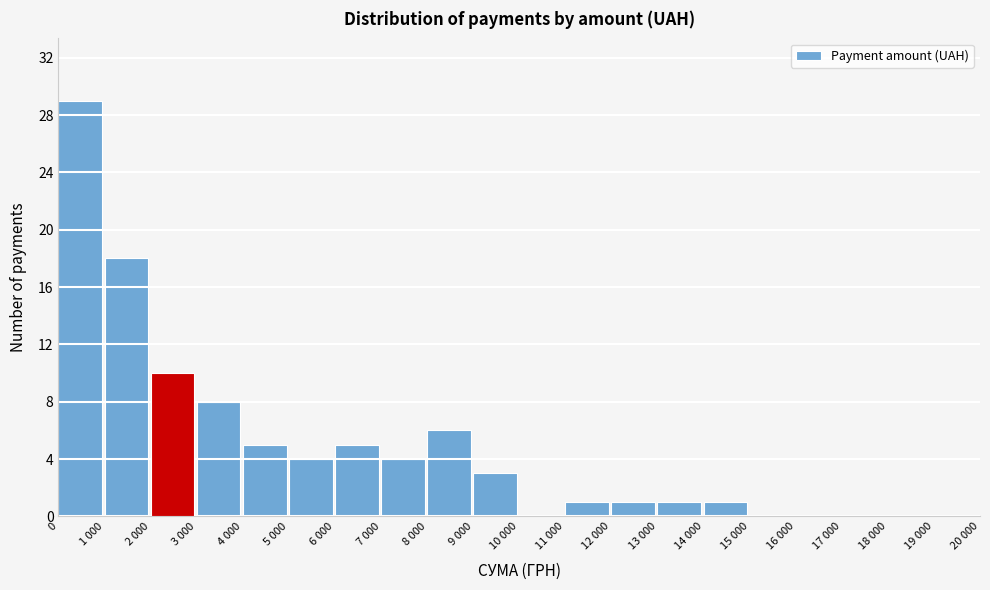

Reading right to left, what are all the values shown in this chart?

19 000=0	18 000=0	17 000=0	16 000=0	15 000=0	14 000=1	13 000=1	12 000=1	11 000=1	10 000=0	9 000=3	8 000=6	7 000=4	6 000=5	5 000=4	4 000=5	3 000=8	2 000=10	1 000=18	0=29